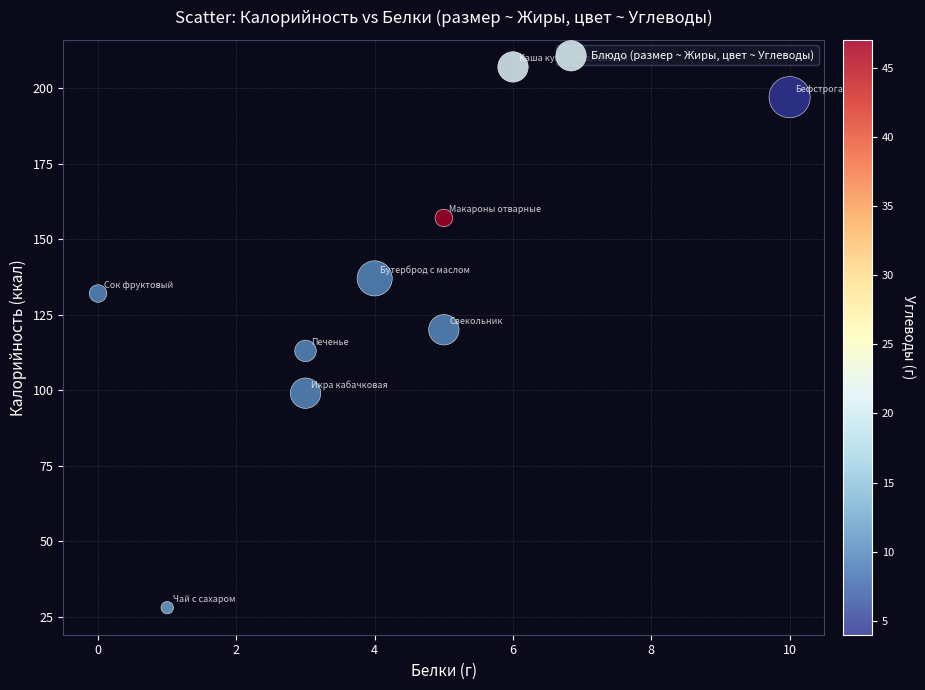

What is the average Y value?

132